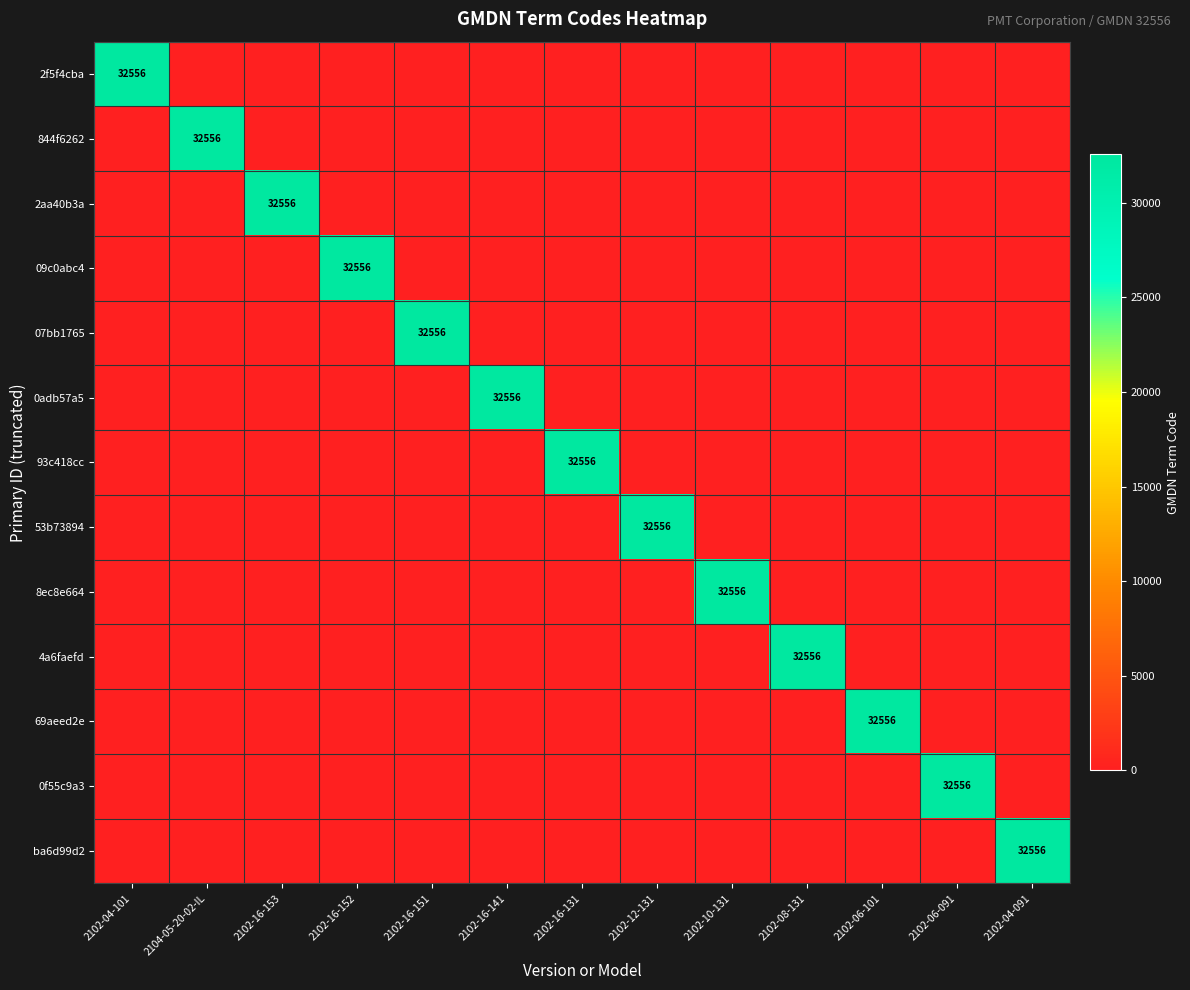

Which series has the largest total across all categories?

2f5f4cba